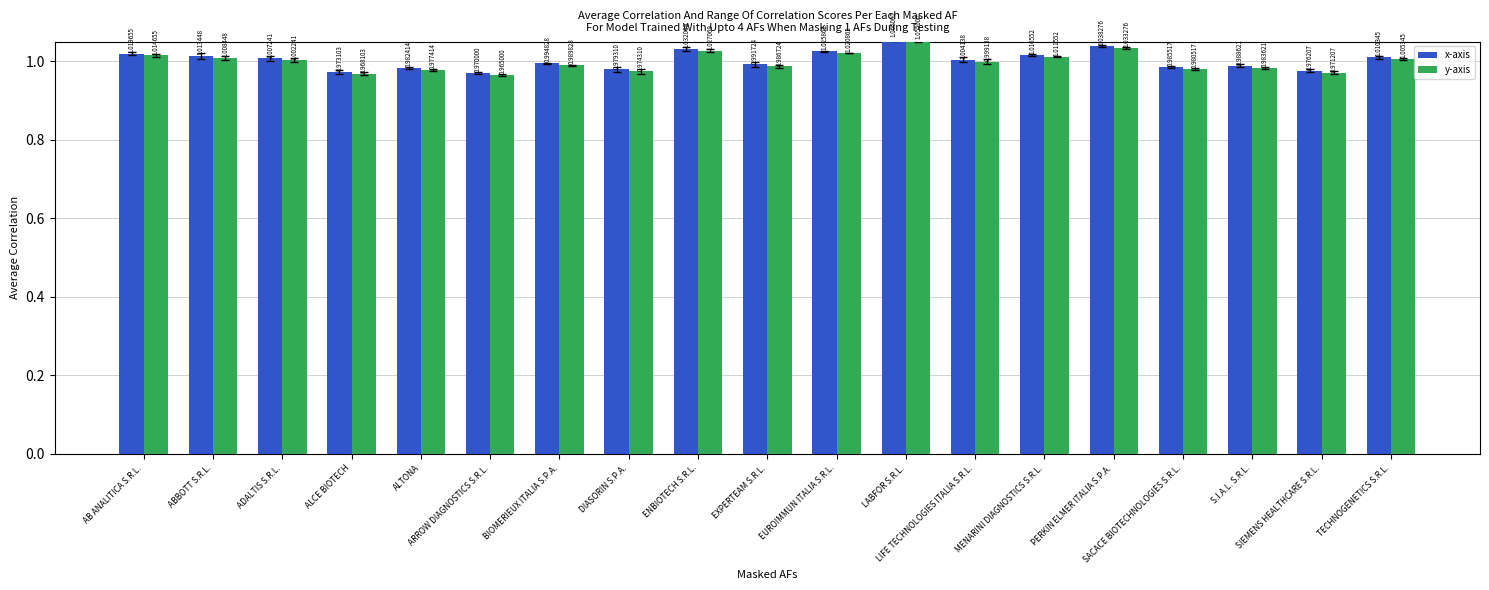

What is the sum of all x-axis values?

19.1